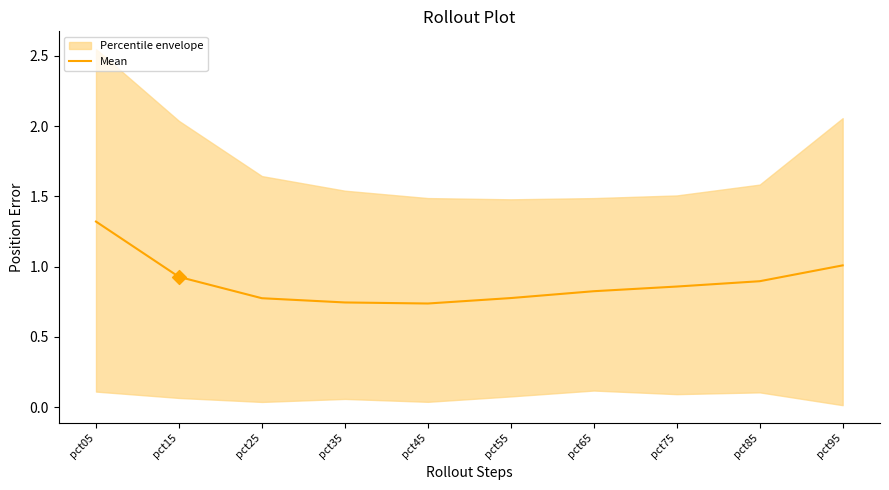

What is the change in value from pct55 to pct95?

+0.2